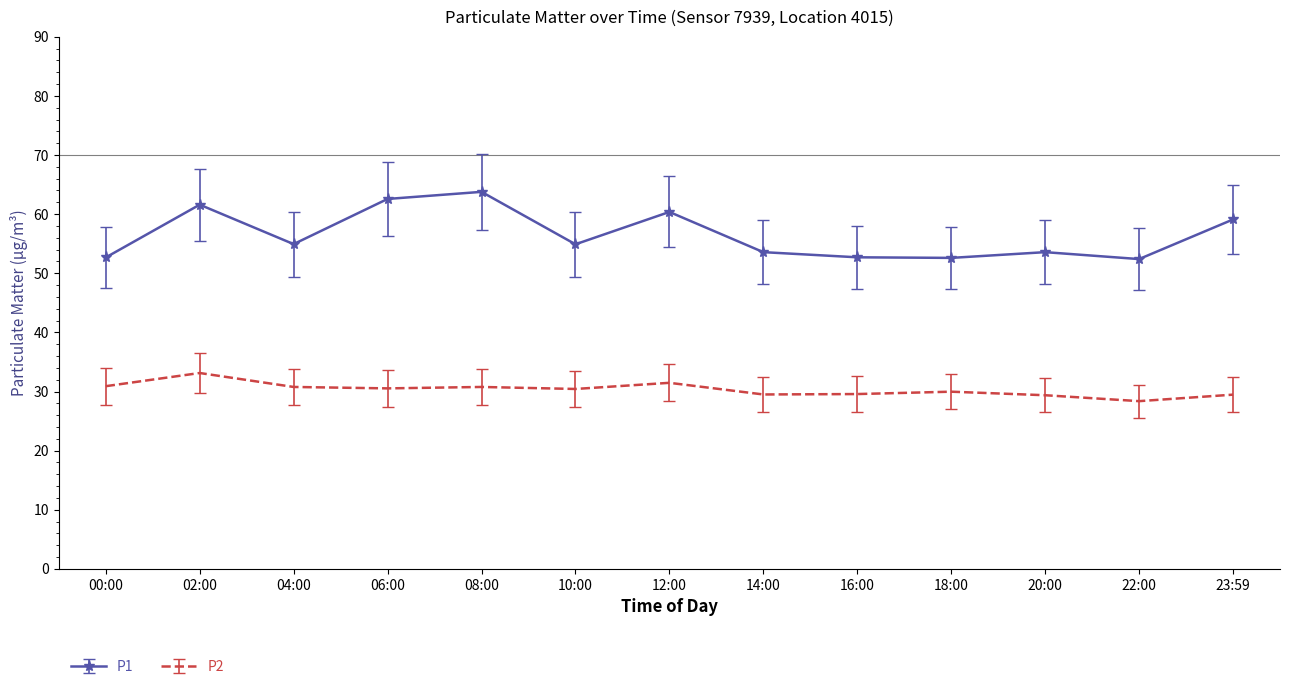

What is the greatest value displayed?

63.8